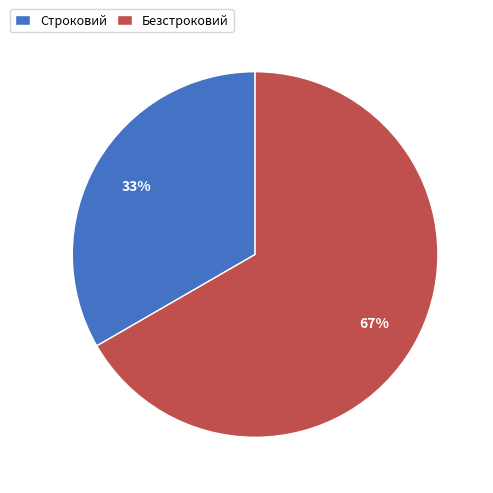

Count the number of slices in the pie.

2